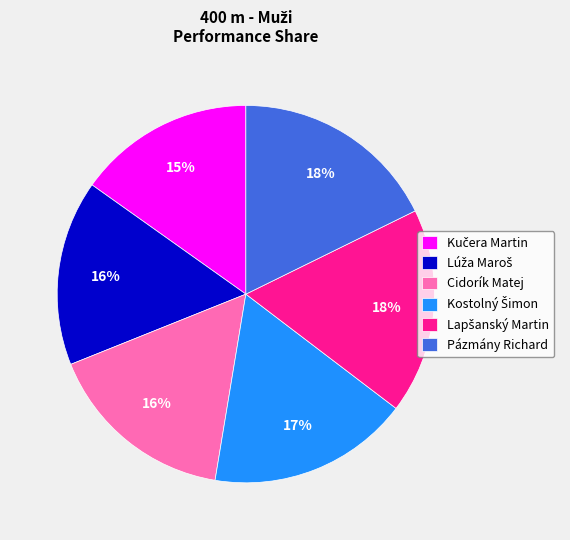

Does any single category account for the majority?

No